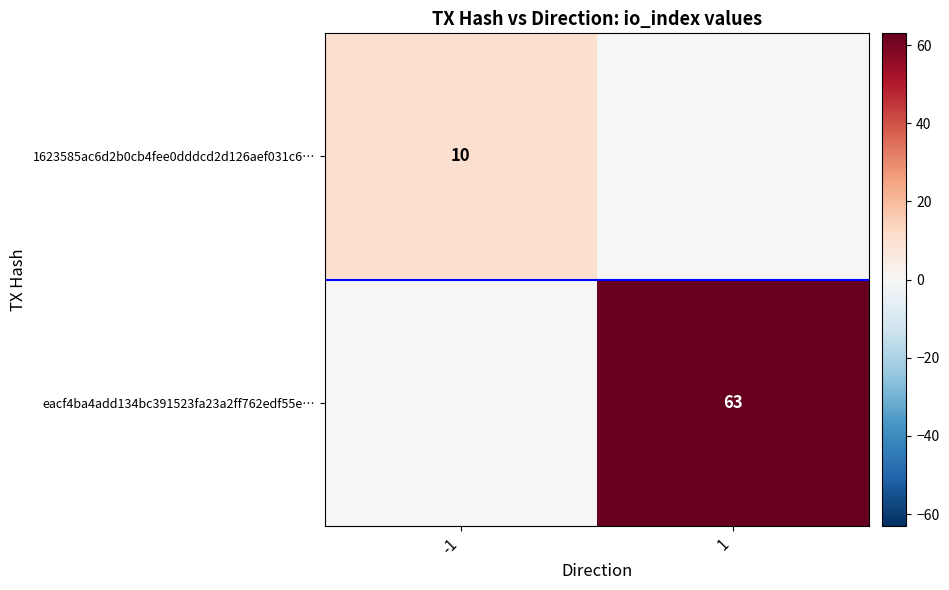

True or false: 1623585ac6d2b0cb4fee0dddcd2d126aef031c6… has a value of 10 at -1.

True